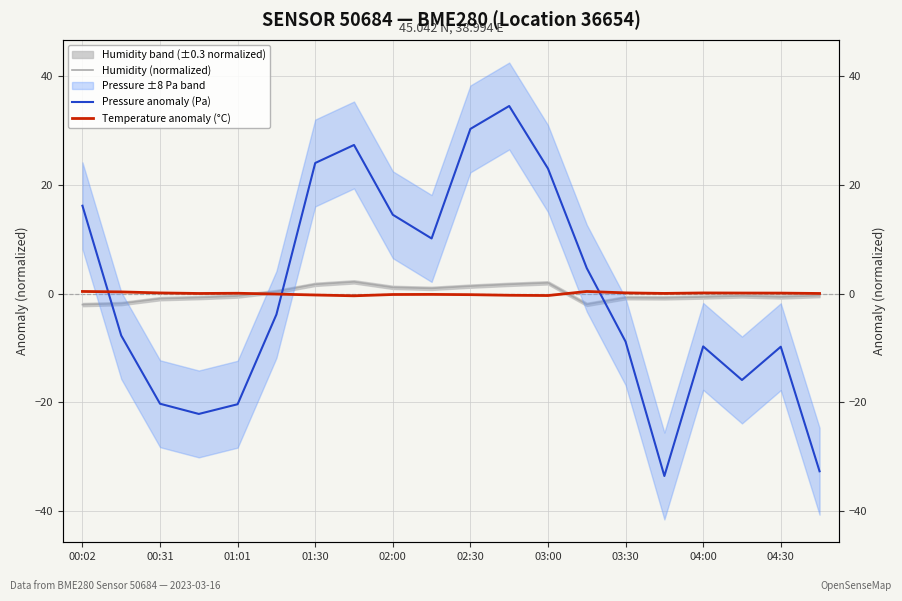

How many data points in Temperature anomaly (°C) are less than 0?

8